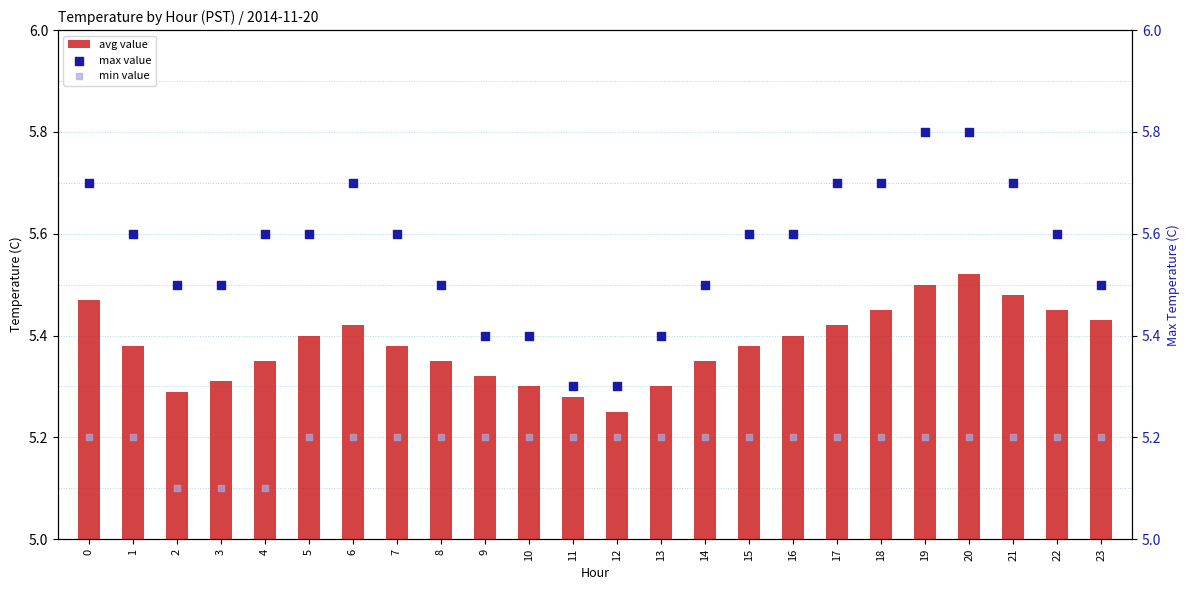

At how many categories does at least one series exceed 5?

24